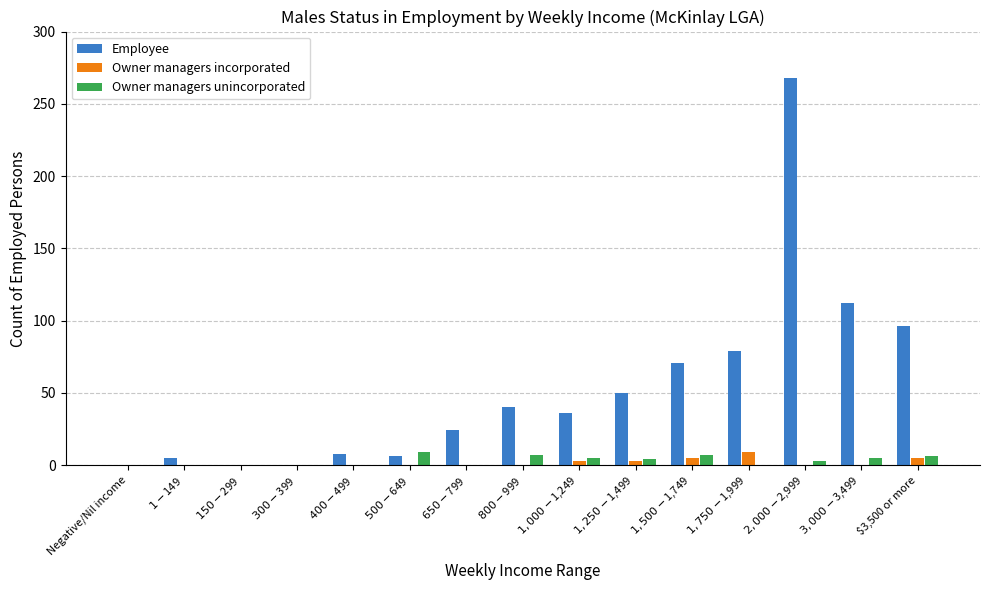

Count the number of categories in the chart.

15